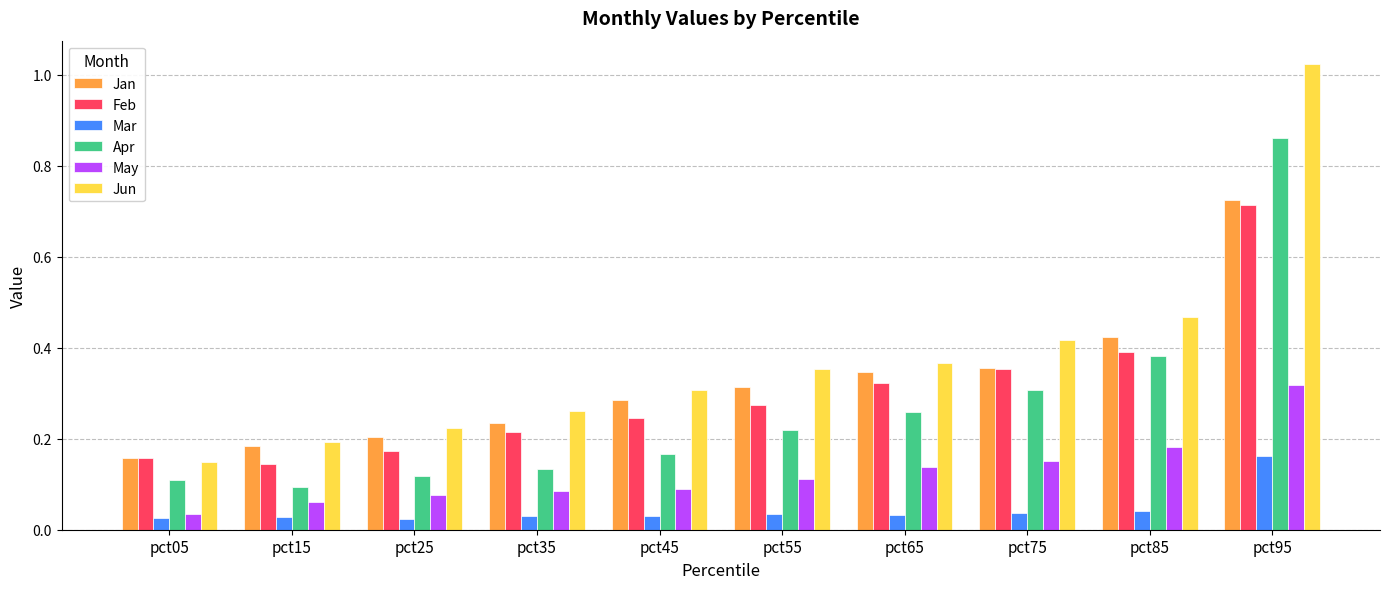

Does the chart contain stacked bars?

No